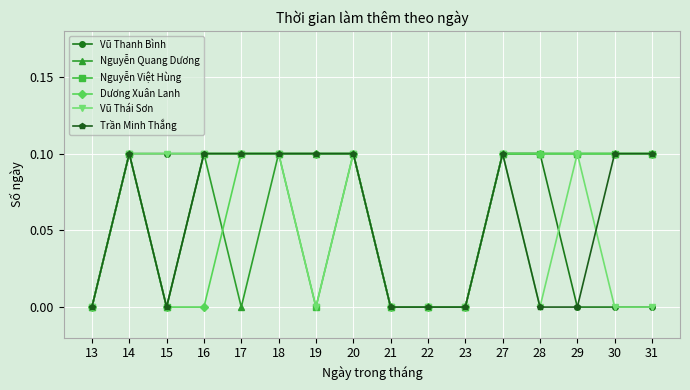

Between 17 and 18, which series saw the biggest shift?

Nguyễn Quang Dương